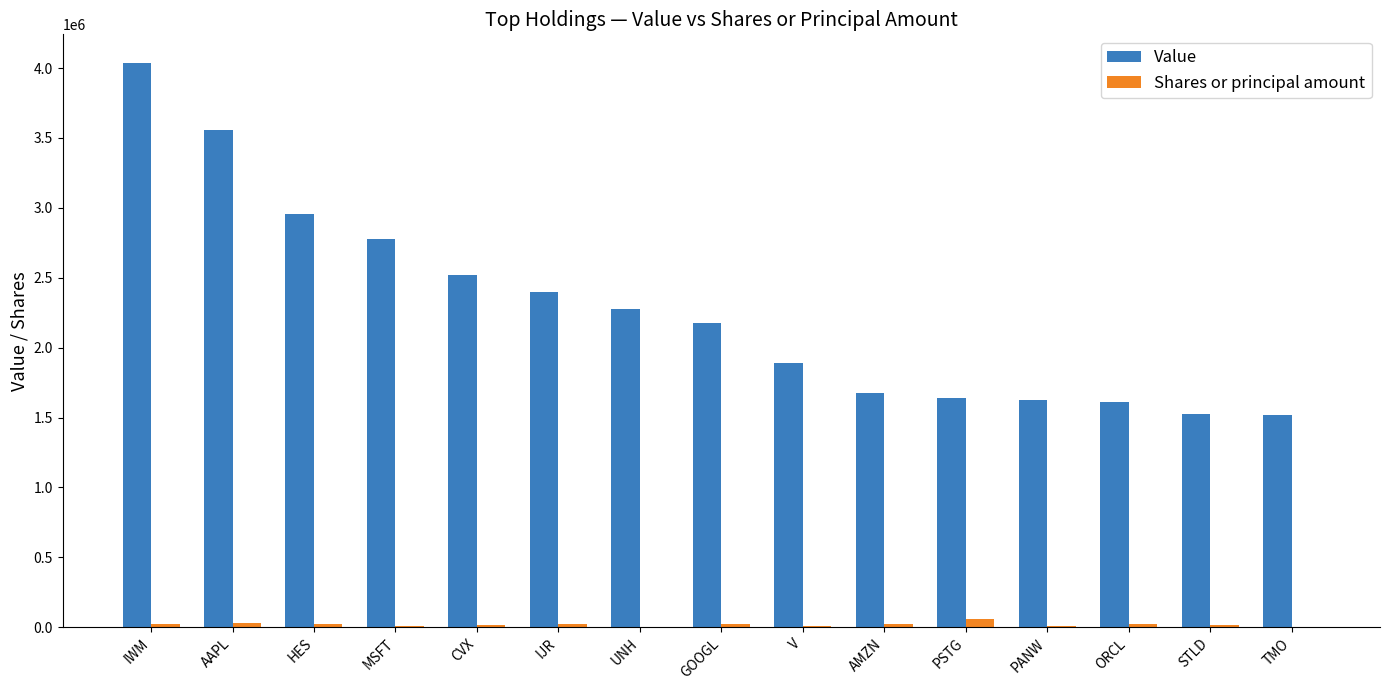

Is the value of Shares or principal amount at CVX greater than the value of Value at IJR?

No